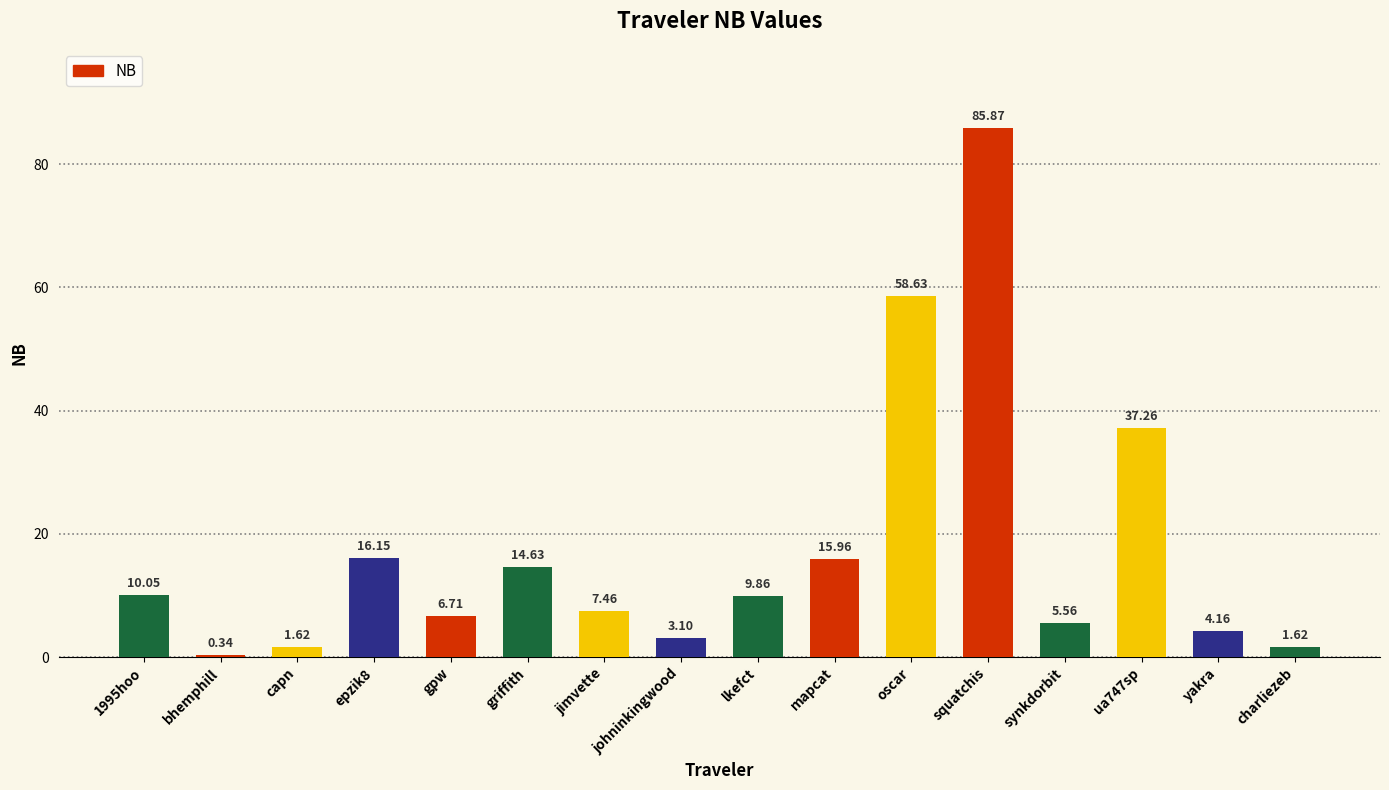

Does the chart contain stacked bars?

No